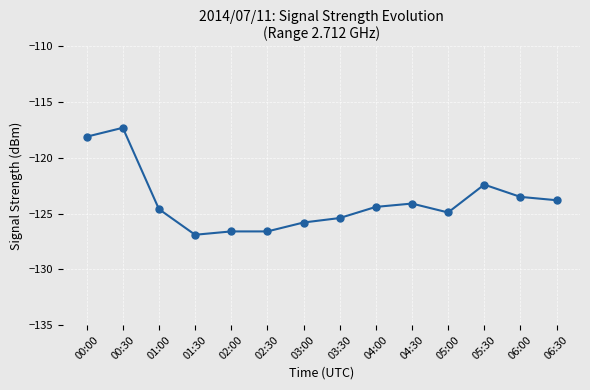

The value at 05:00 is -73.2. True or false?

False